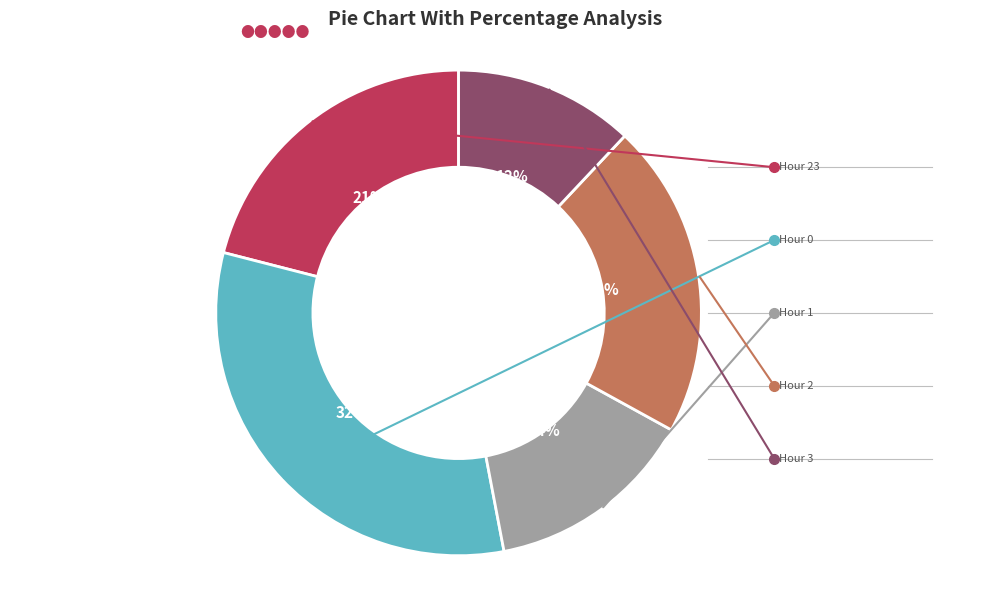

Does any single category account for the majority?

No